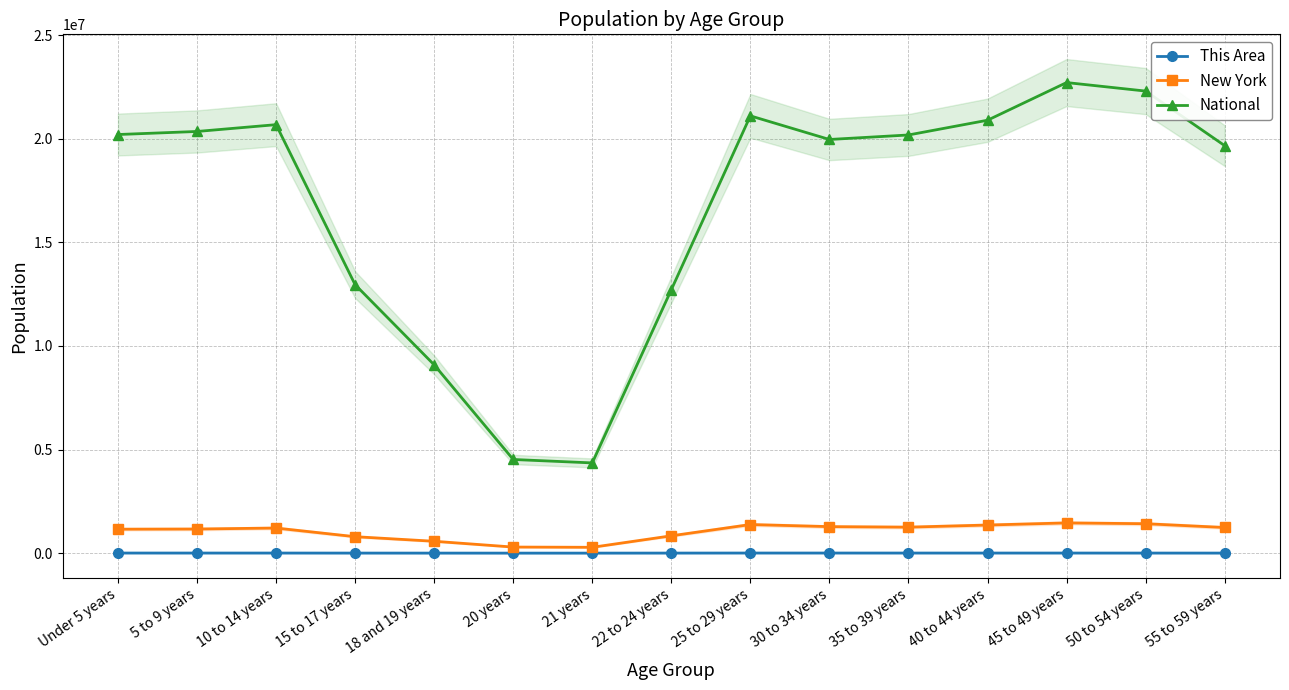

Is the value of This Area at 45 to 49 years greater than the value of New York at 15 to 17 years?

No